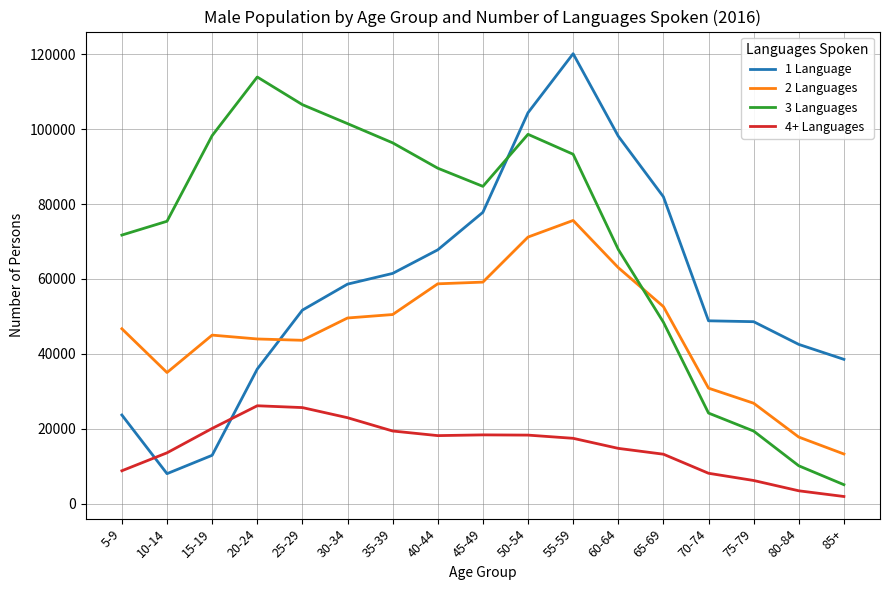

What is the difference between the 1 Language values at 20-24 and 70-74?

12886